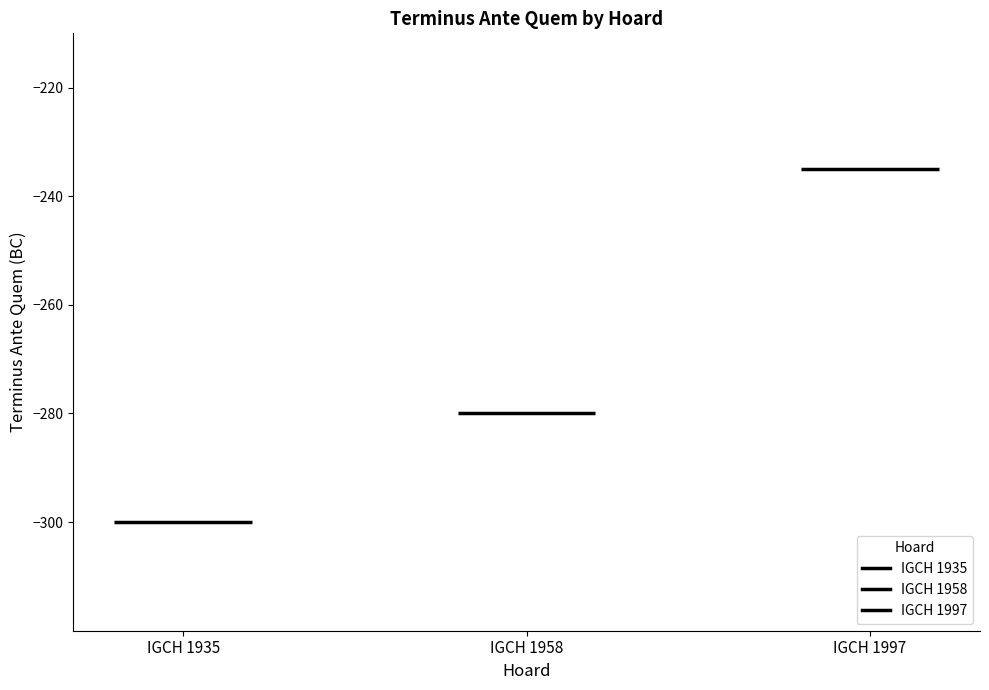

Rank the categories by value from highest to lowest.

IGCH 1997, IGCH 1958, IGCH 1935